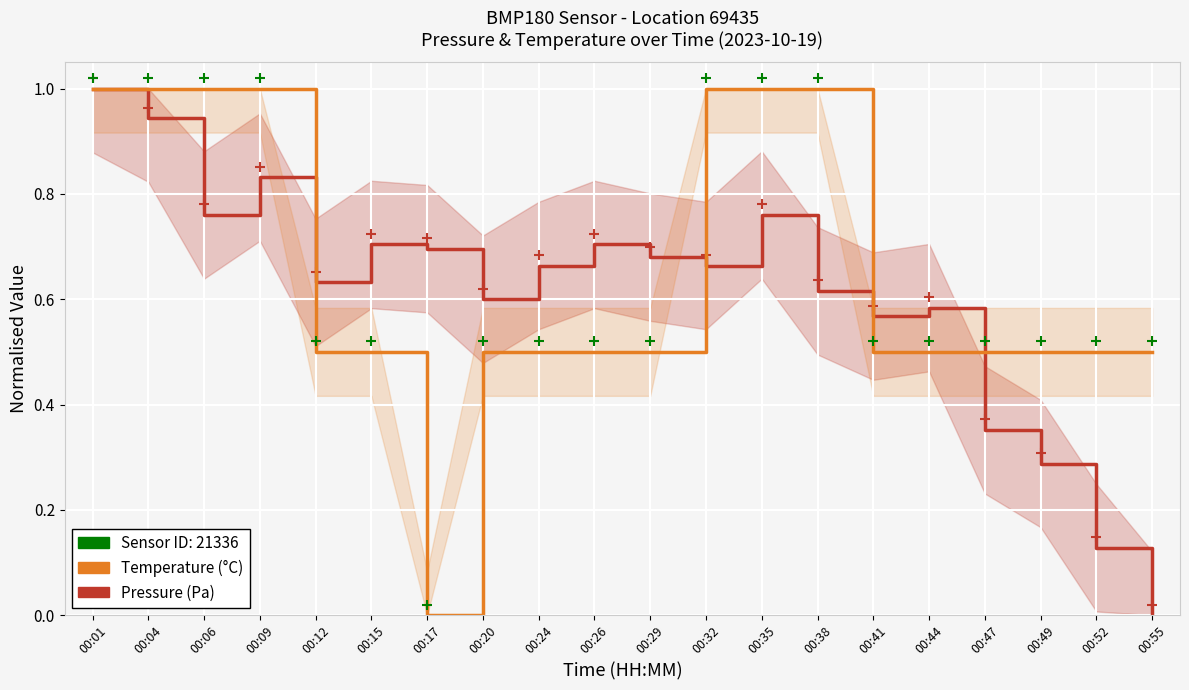

Which series has the largest range (max minus min)?

Pressure (Pa)